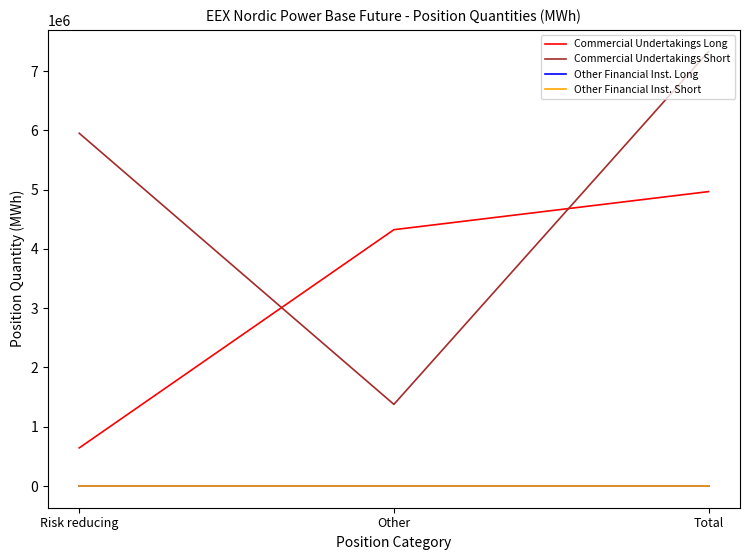

Reading left to right, transcribe all the data shown in this chart.

Commercial Undertakings Long: Risk reducing=642696	Other=4323199	Total=4965895
Commercial Undertakings Short: Risk reducing=5949851	Other=1377242	Total=7327093
Other Financial Inst. Long: Risk reducing=0	Other=0	Total=0
Other Financial Inst. Short: Risk reducing=0	Other=0	Total=0